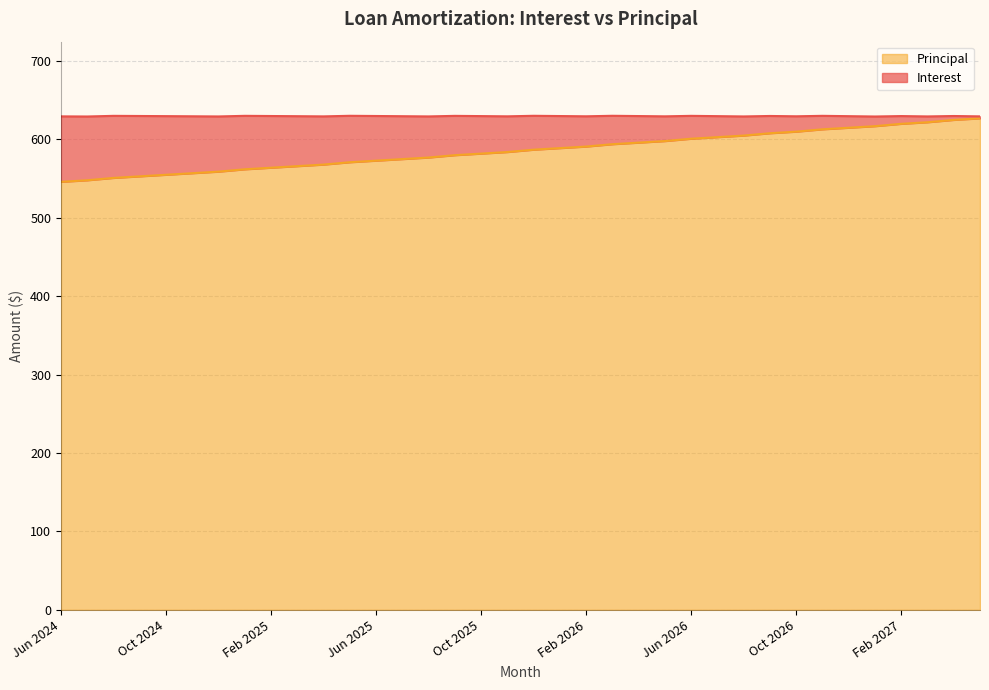

Which category has the highest value across all series?

May 2027